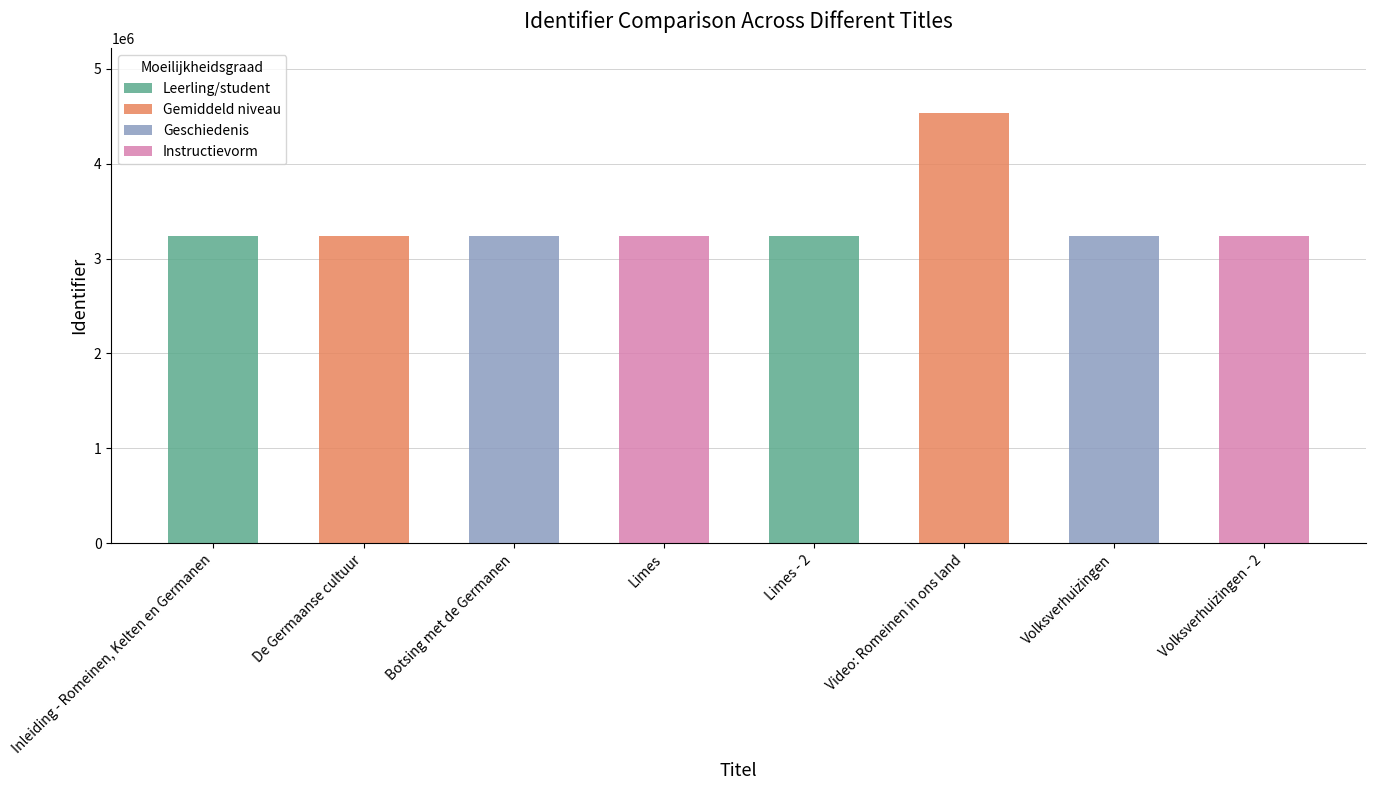

What position from the left is De Germaanse cultuur?

2